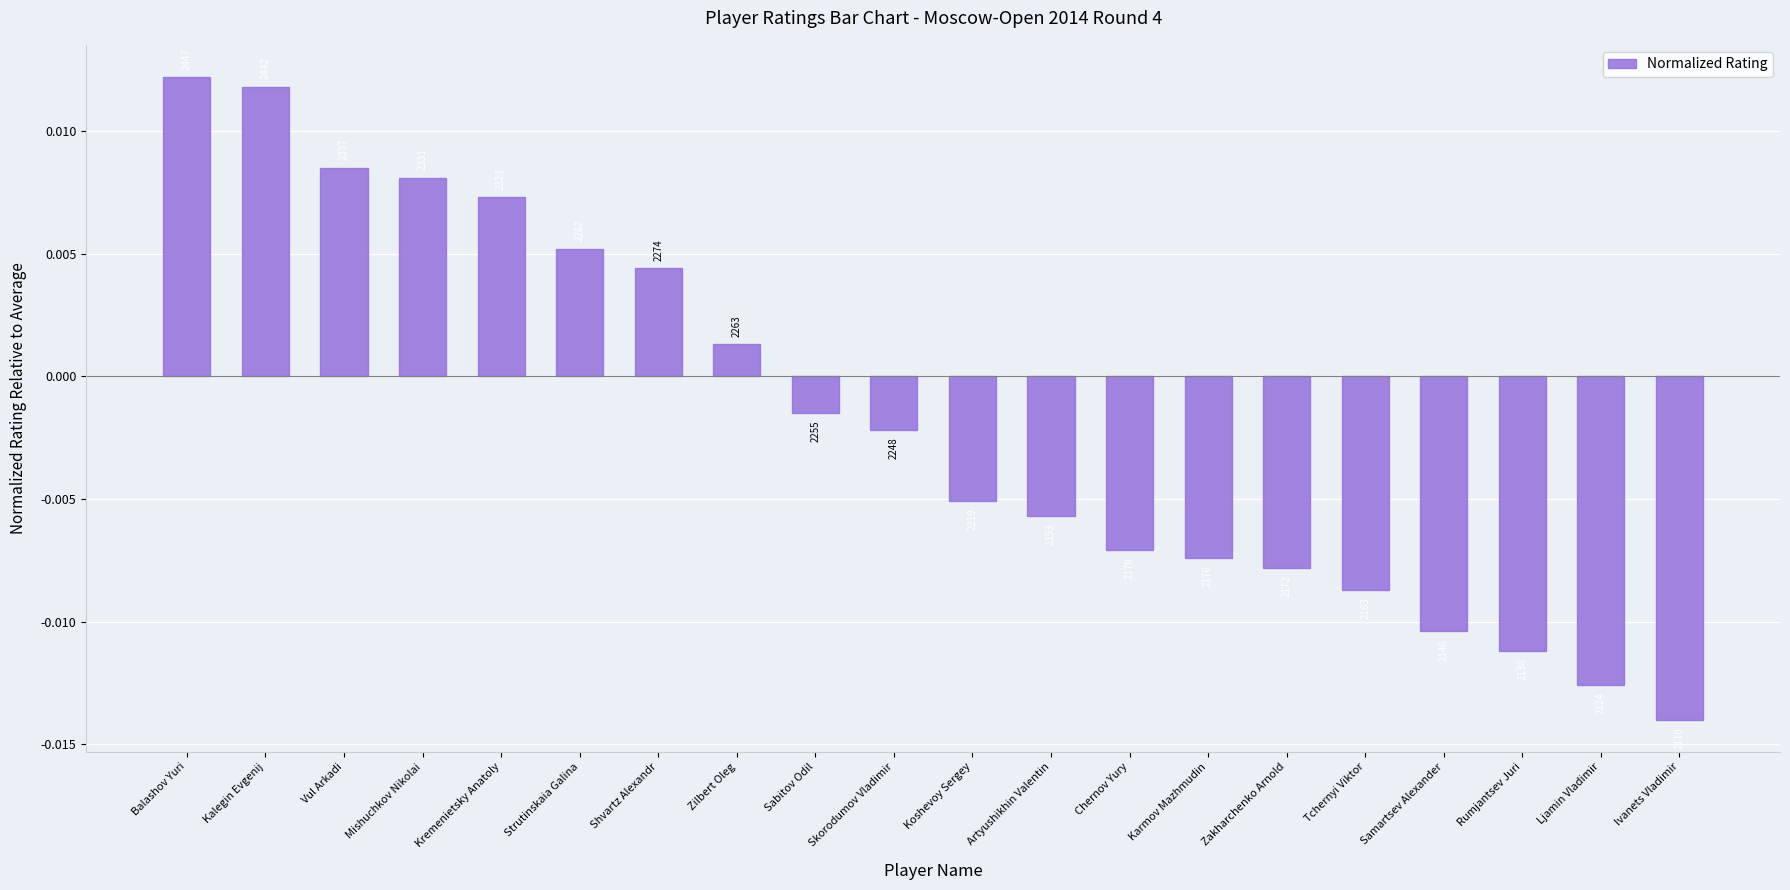

Are the bars horizontal?

No